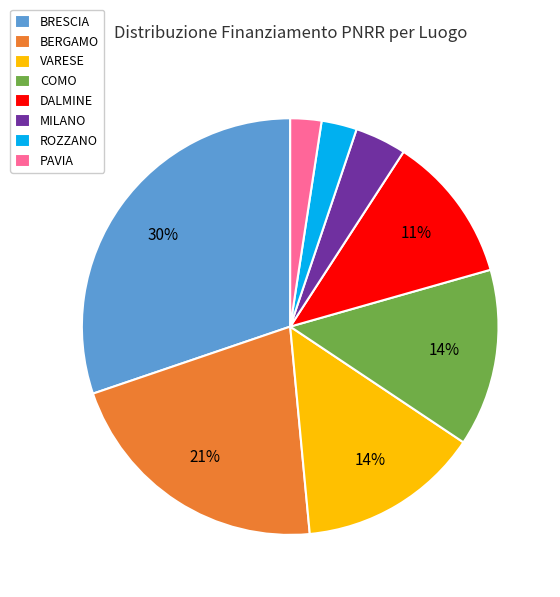

Do MILANO and DALMINE together represent more than half of the pie?

No